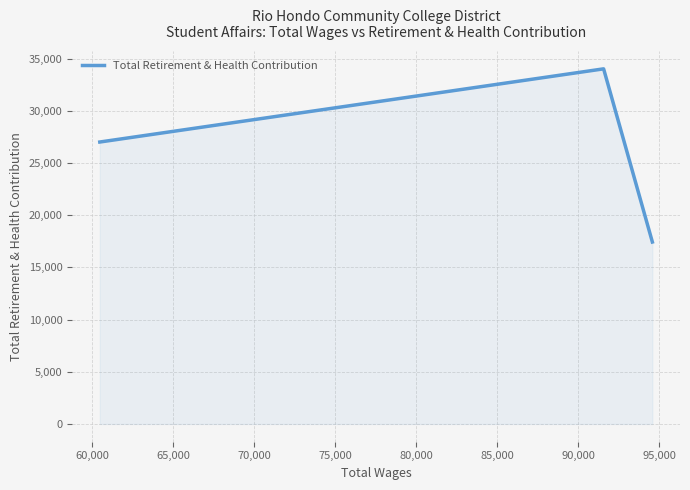

Does the chart display data point markers on the line(s)?

No